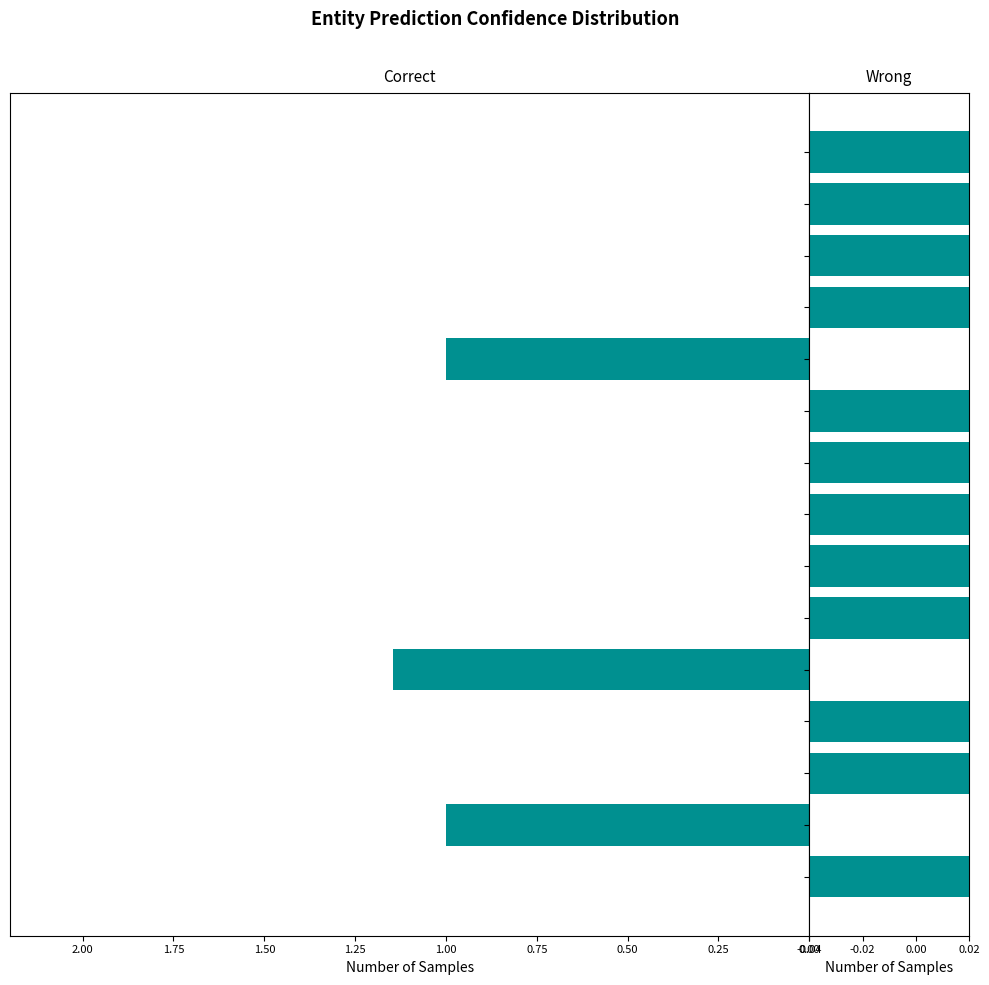

What is the highest value of the Wrong series?

1.0